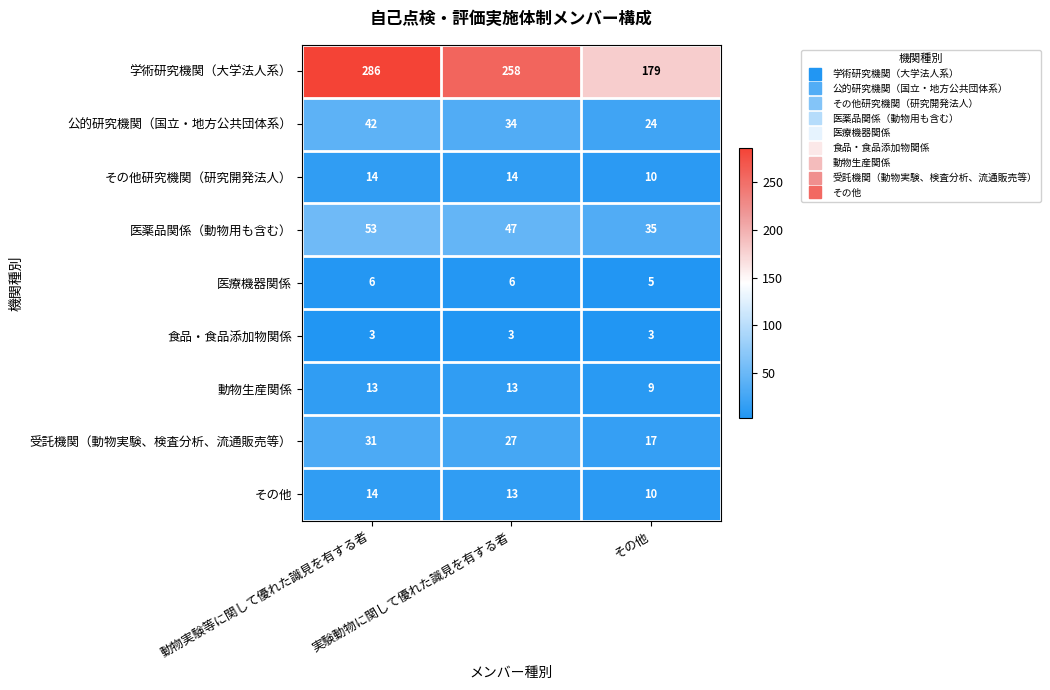

What is the difference between the maximum and minimum values in the 動物生産関係 series?

4